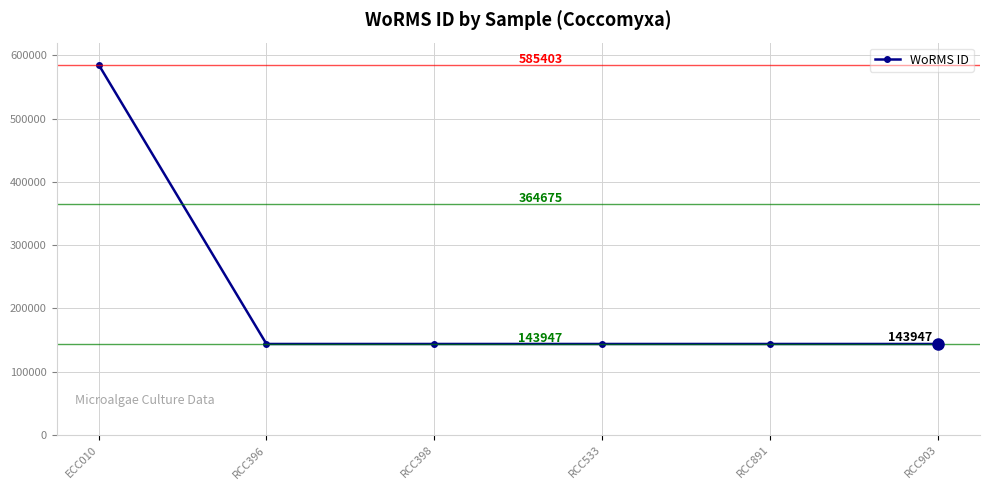

Between ECC010 and RCC533, which is larger?

ECC010